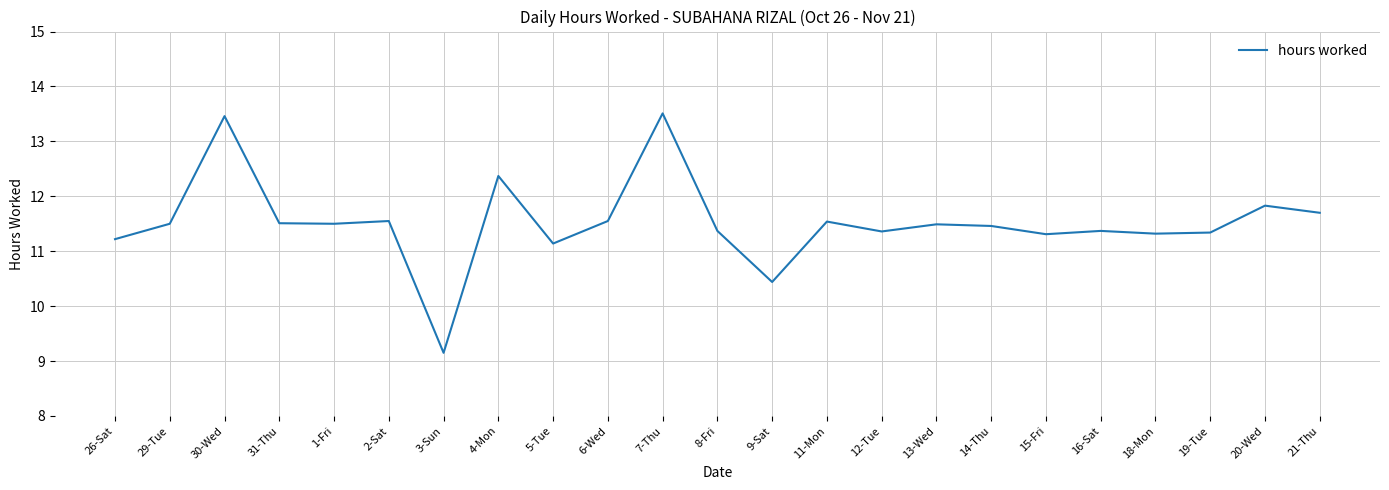

The chart shows a value of 14.6 at 5-Tue. True or false?

False